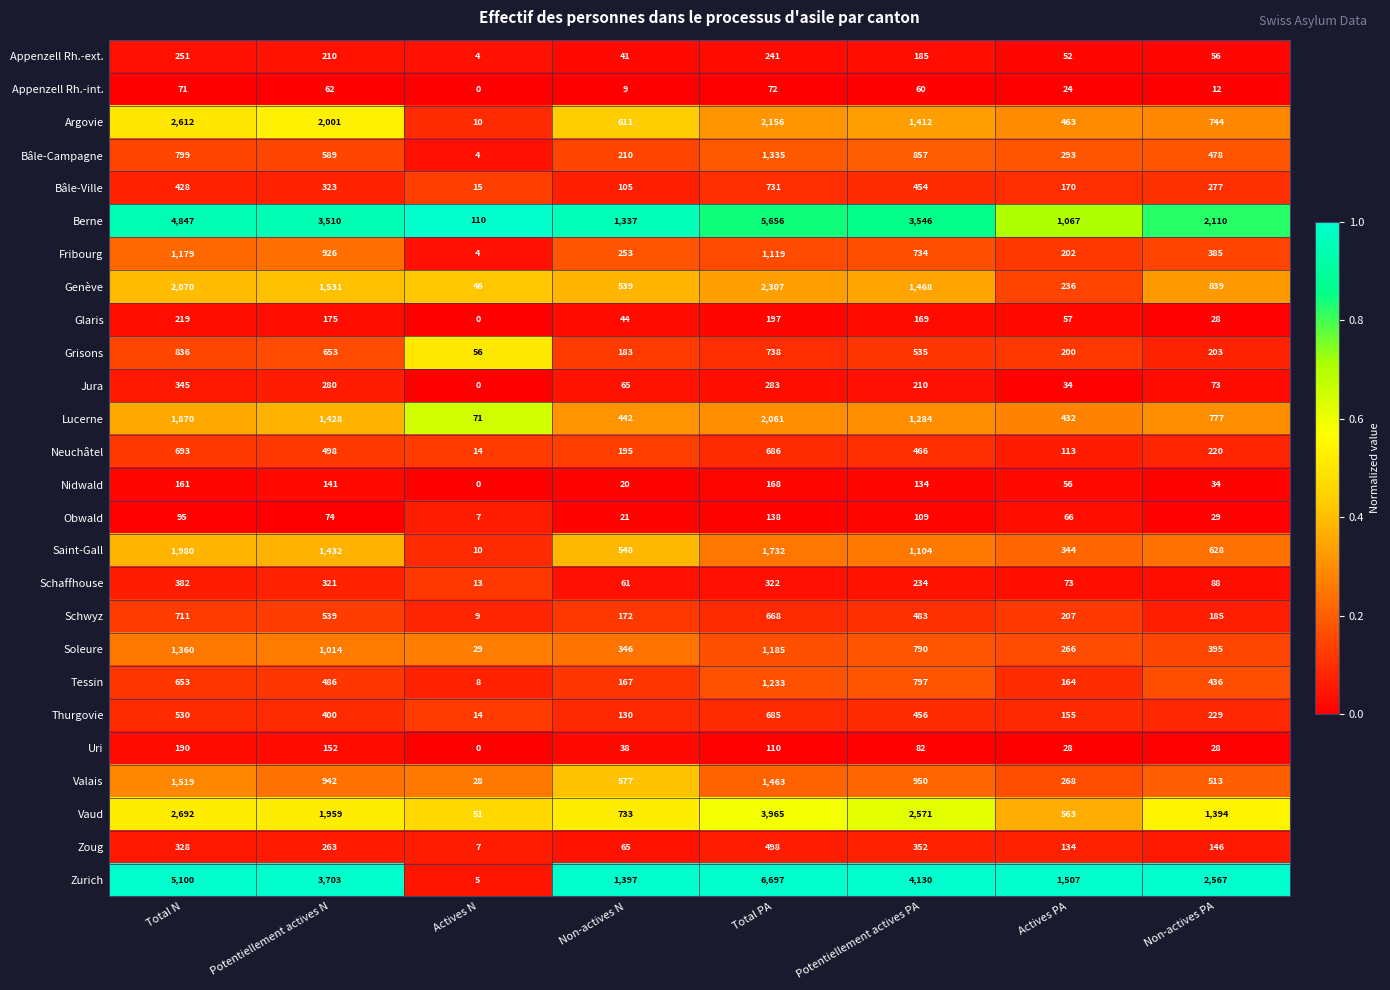

What is the difference between the maximum and minimum values in the Berne series?

5546